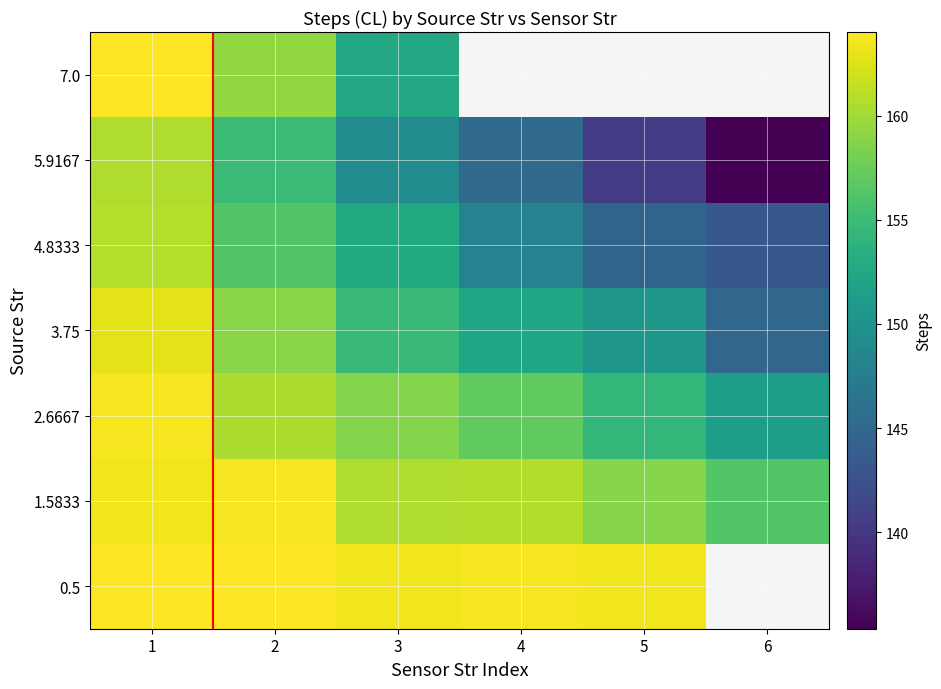

How many data points does each series have?

6